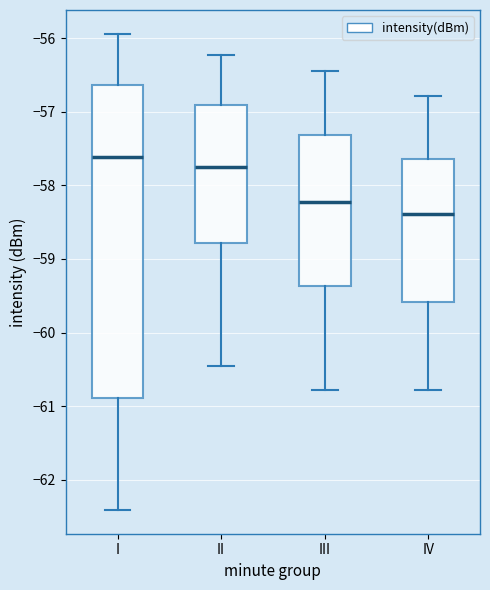

Where is the upper edge of the box for II on the y-axis? The values are not printed on the chart, so give them approximately, as read against the axis.

-56.9